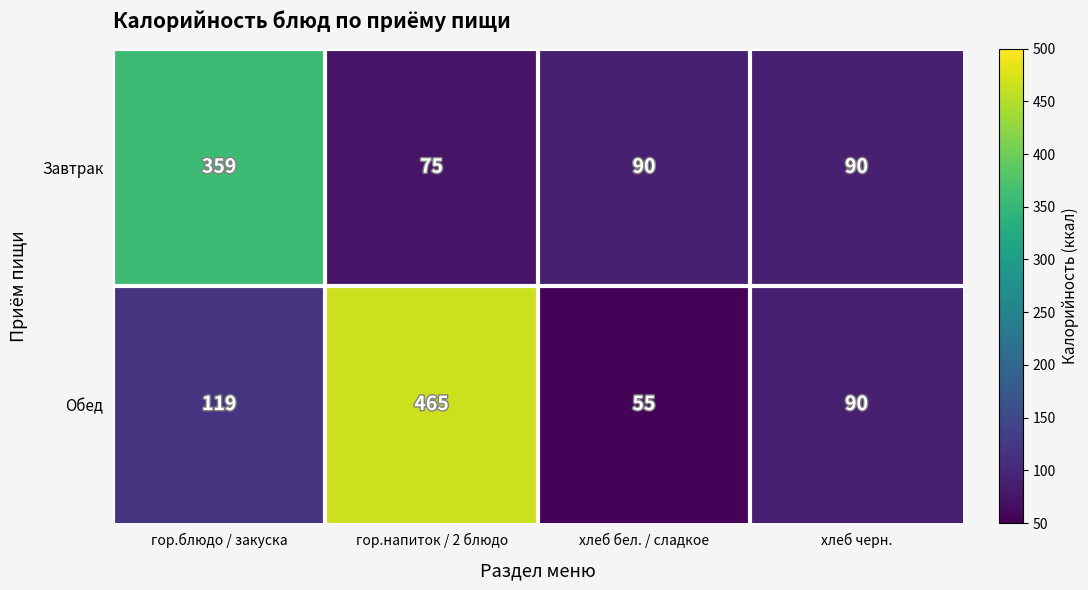

Reading right to left, transcribe all the data shown in this chart.

Завтрак: 90	90	75	359
Обед: 90	55	465	119